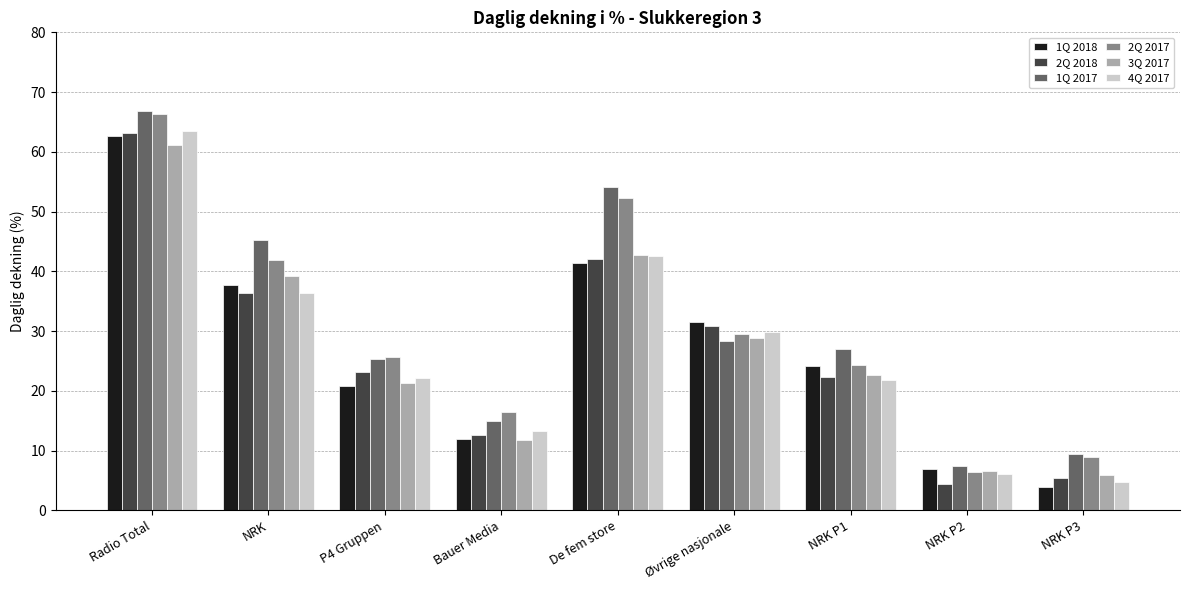

What is the sum of all 2Q 2018 values?

240.5